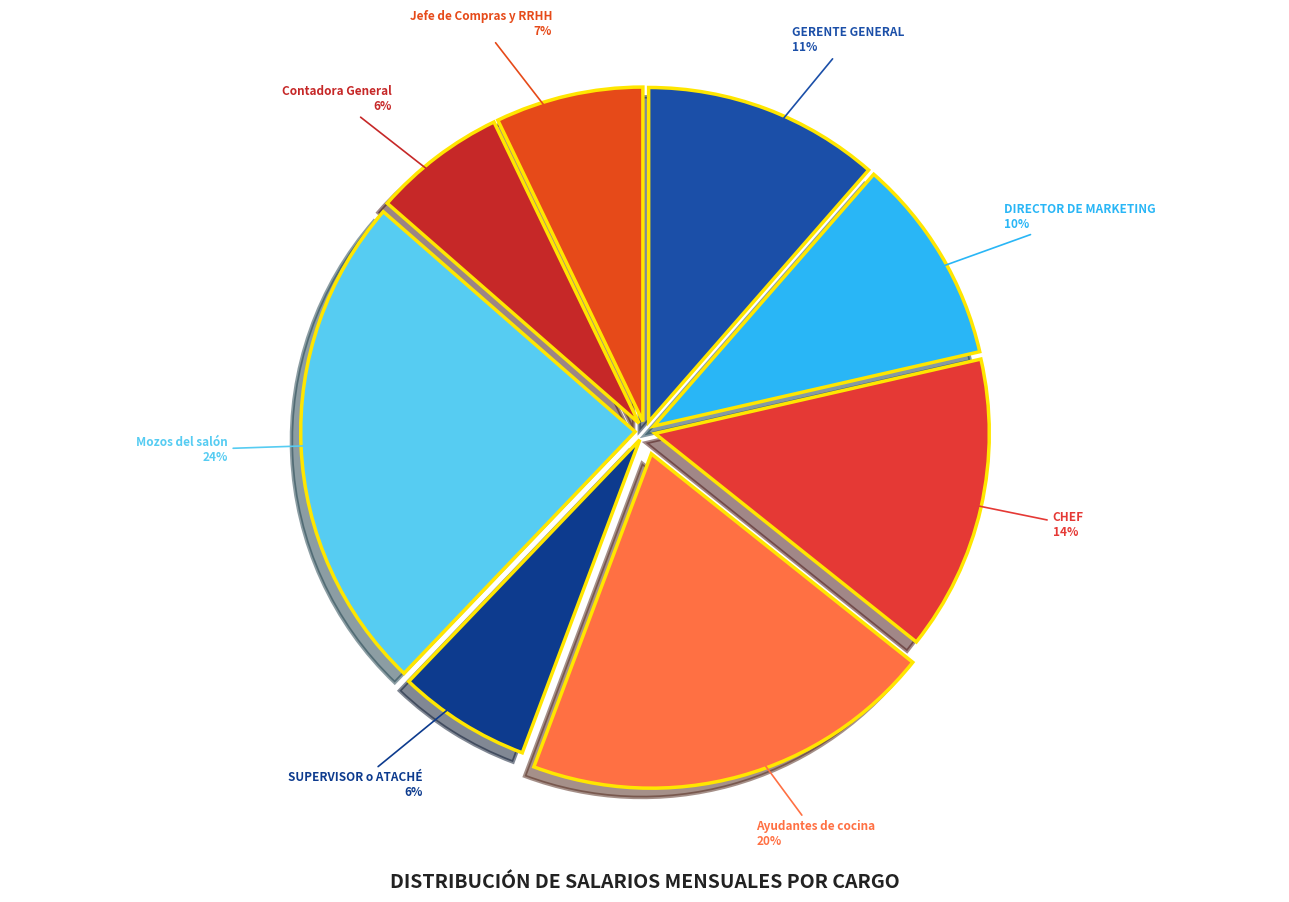

Which slice is the largest?

Mozos del salón